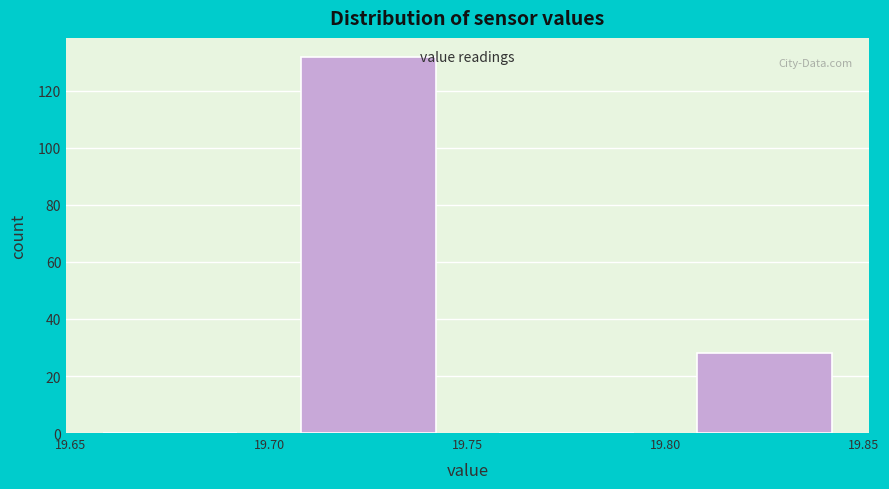

Reading left to right, transcribe this chart: for each bar, give the range it covers on the x-axis and its height. The values are not printed on the chart, so give them approximately, as read against the axis.

19.65 to 19.70: 0
19.70 to 19.75: 132
19.75 to 19.80: 0
19.80 to 19.85: 28